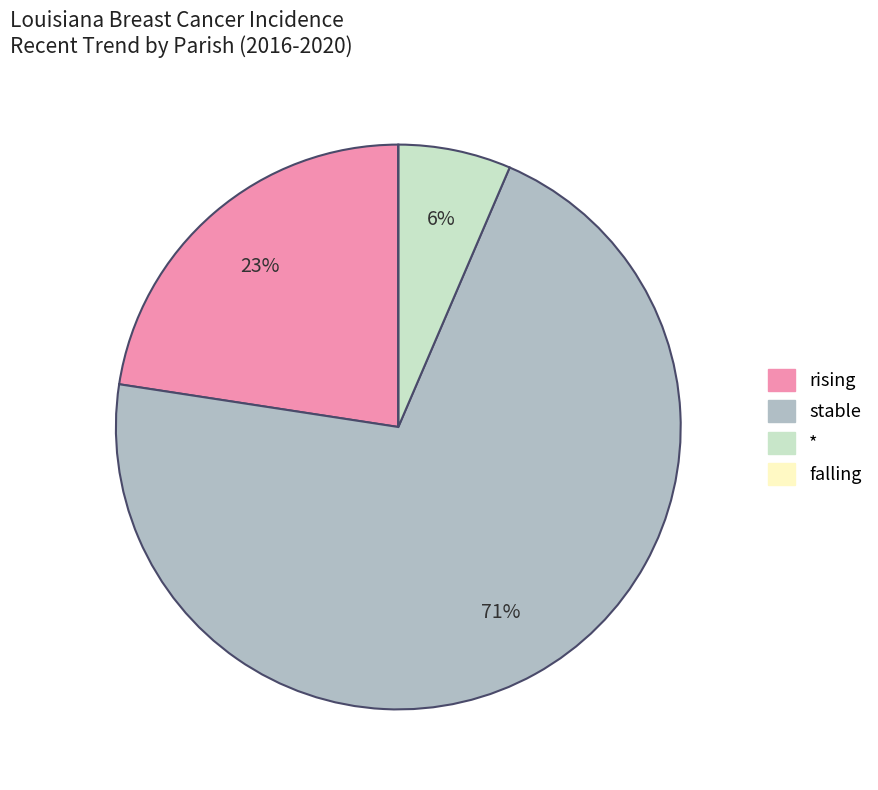

To the nearest percent, what is the difference between the largest and smallest slice percentages?

71%